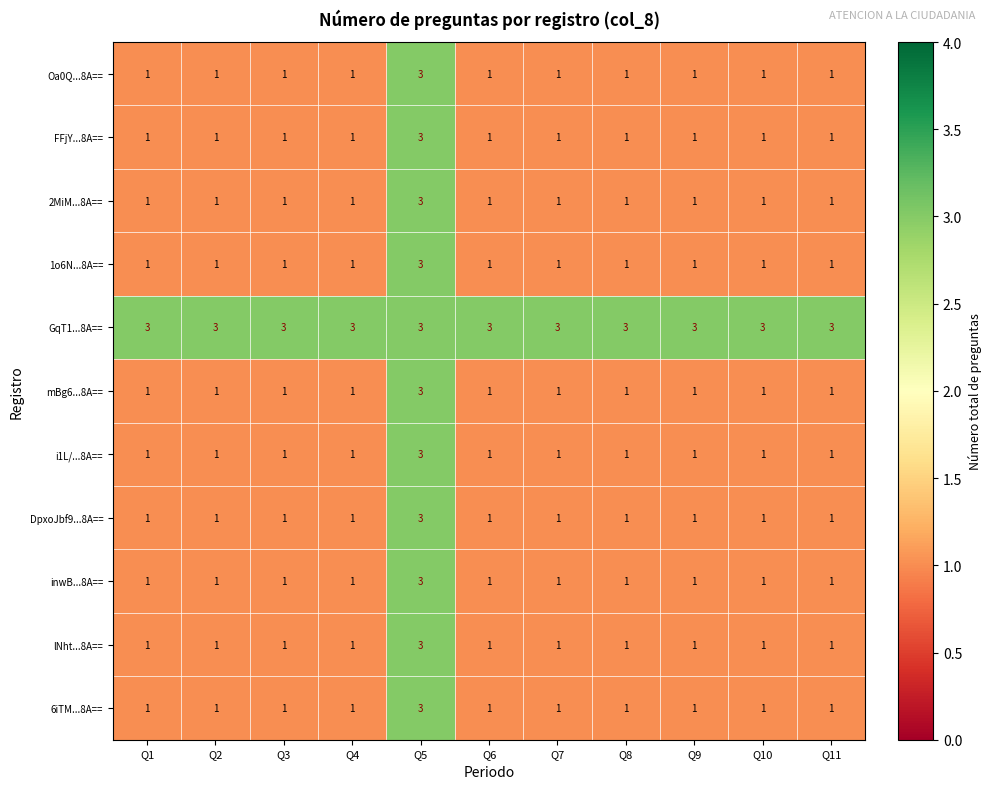

Count the 6iTM...8A== values in the range 1 to 2.

10